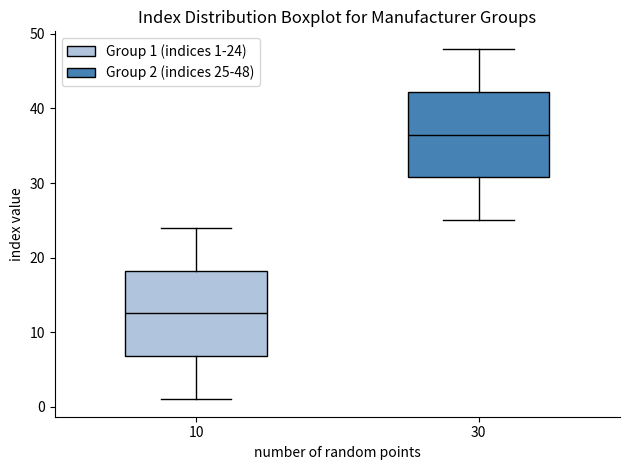

Reading left to right, read every box against the y-axis: the position of its median line, the range the box covers, and the ends of its whiskers. The values are not printed on the chart, so give them approximately, as read against the axis.

10: median 13, box 7 to 18, whiskers 1 to 24
30: median 37, box 31 to 42, whiskers 25 to 48